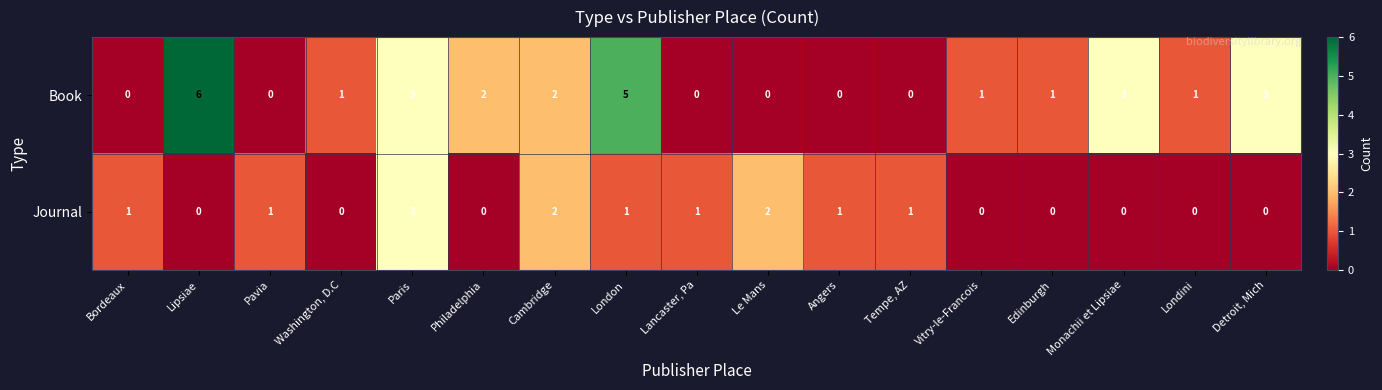

How many data points does each series have?

17